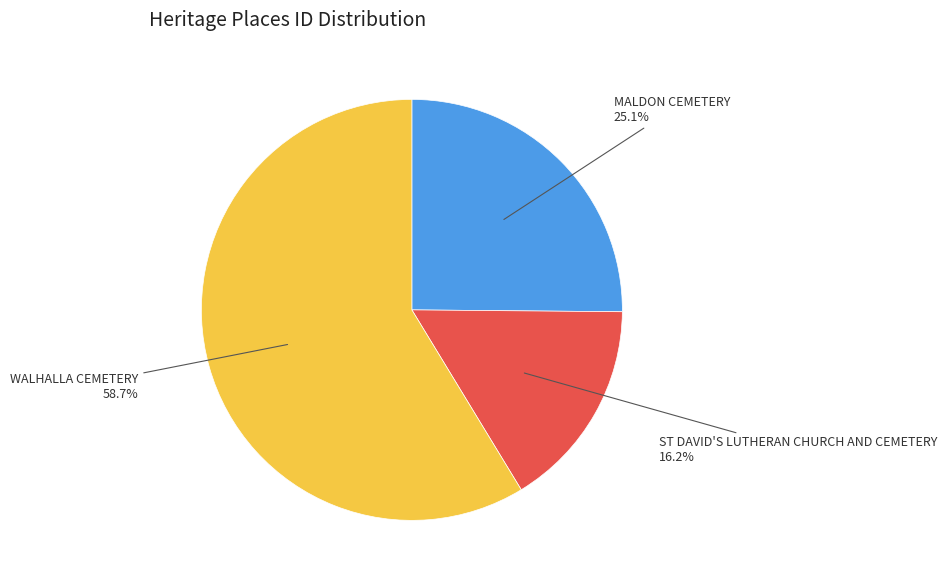

Count the number of slices in the pie.

3